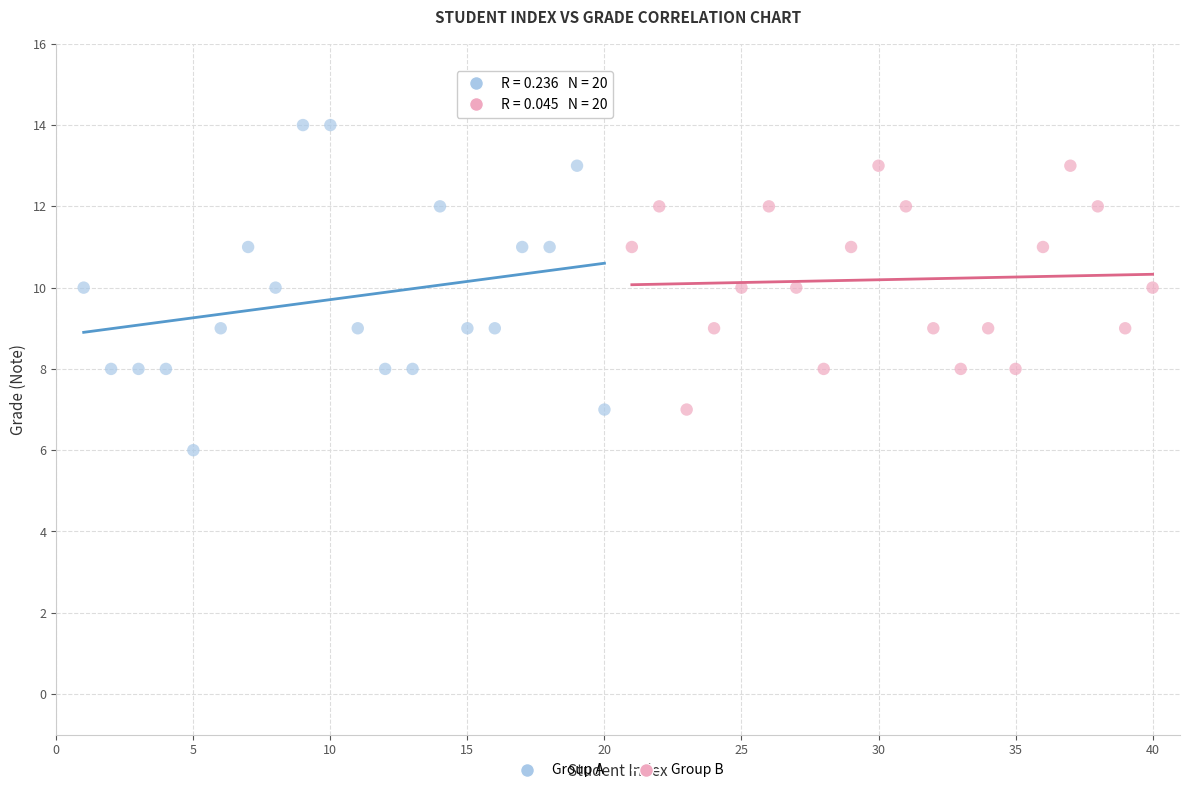

Which series has the largest Y range (max minus min)?

Group A